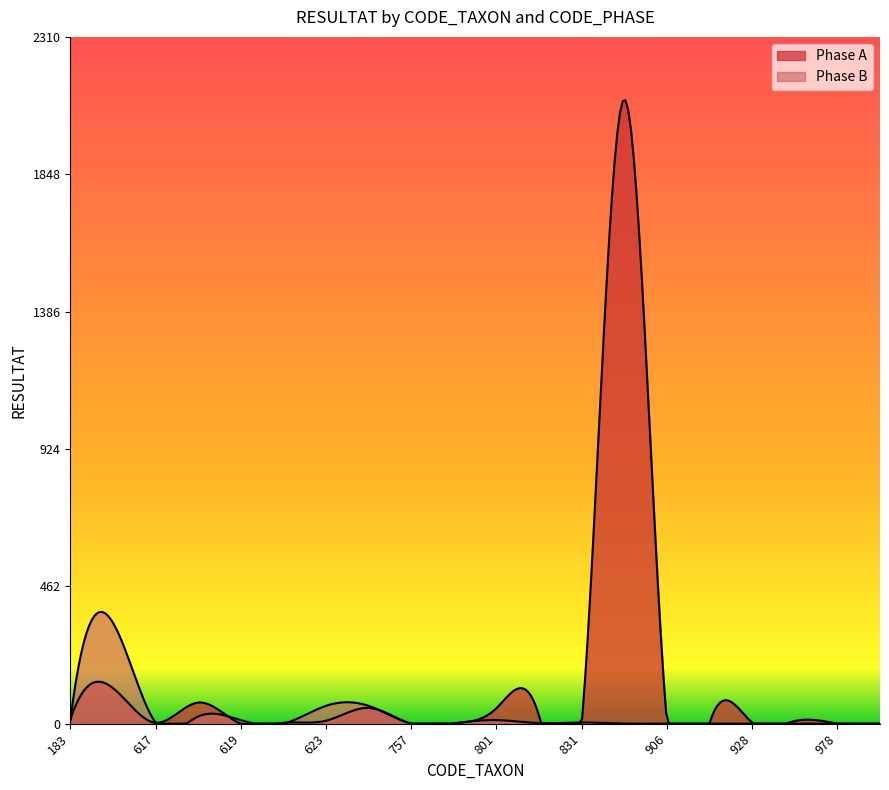

Between 183 and 783, which series saw the biggest shift?

Phase A